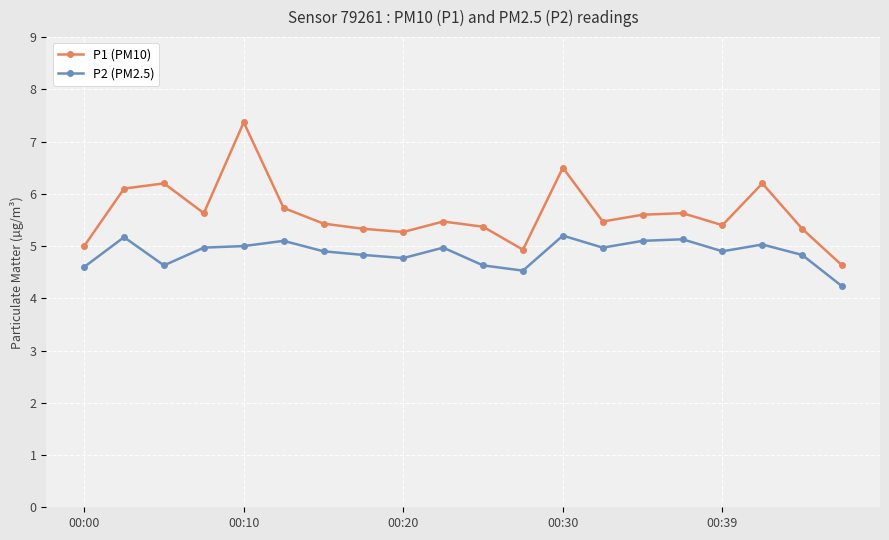

Count the number of categories in the chart.

20